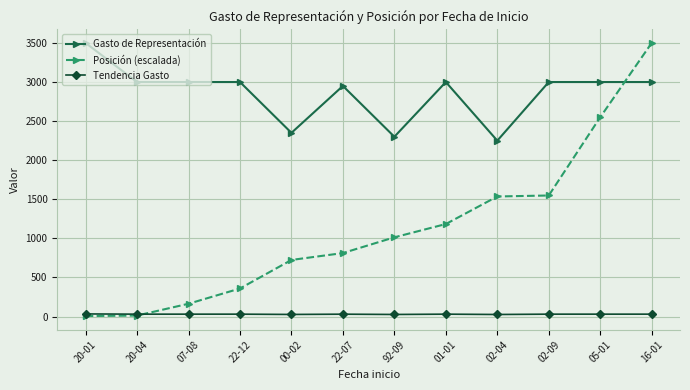

Is the value of Gasto de Representación at 22-12 greater than the value of Tendencia Gasto at 00-02?

Yes